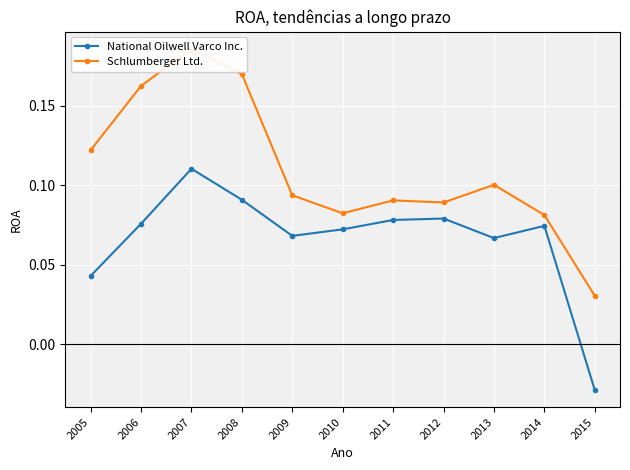

What is the maximum value shown in the chart?

0.2